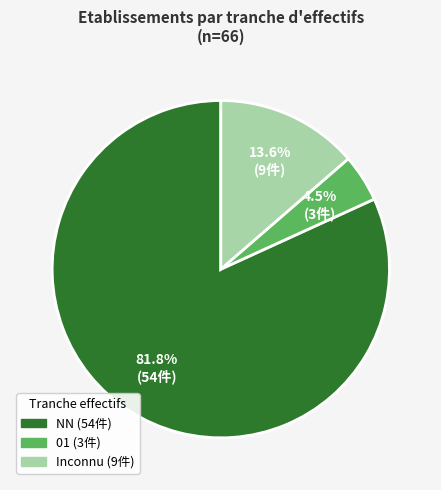

Is there a majority slice in this chart?

Yes